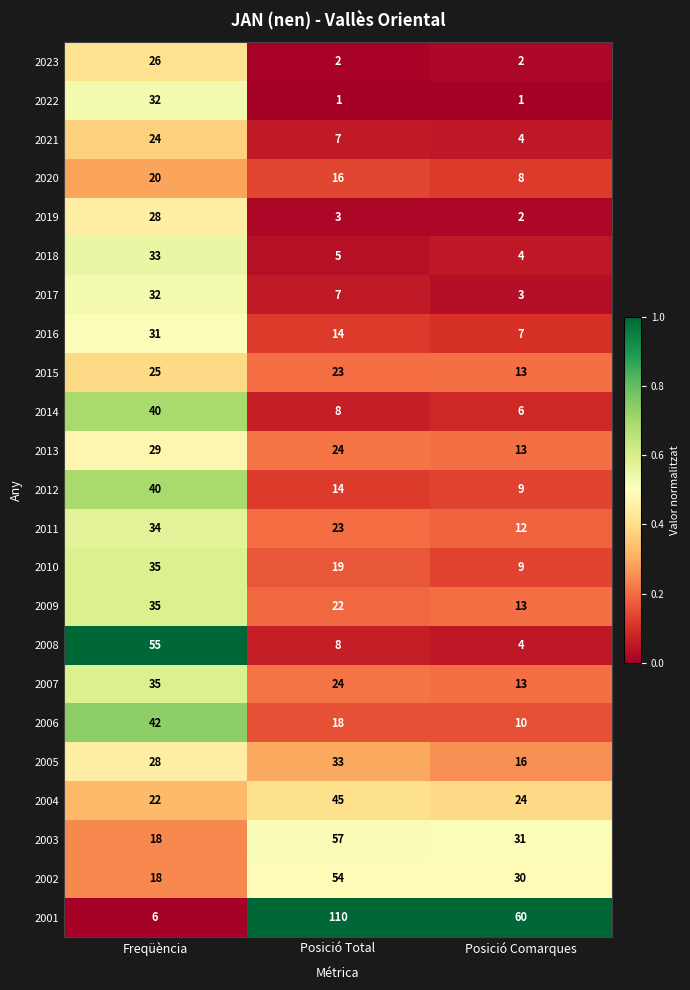

What is the maximum value shown in the chart?

110